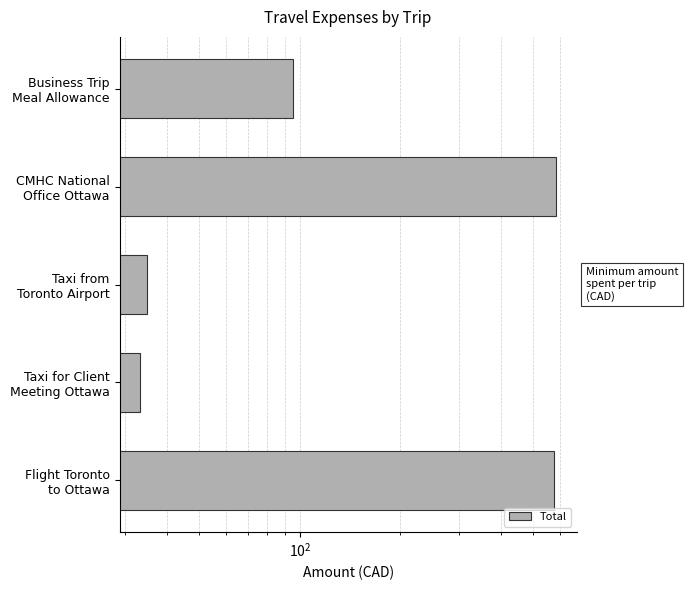

The value at CMHC National Office Ottawa is 585.1. True or false?

True